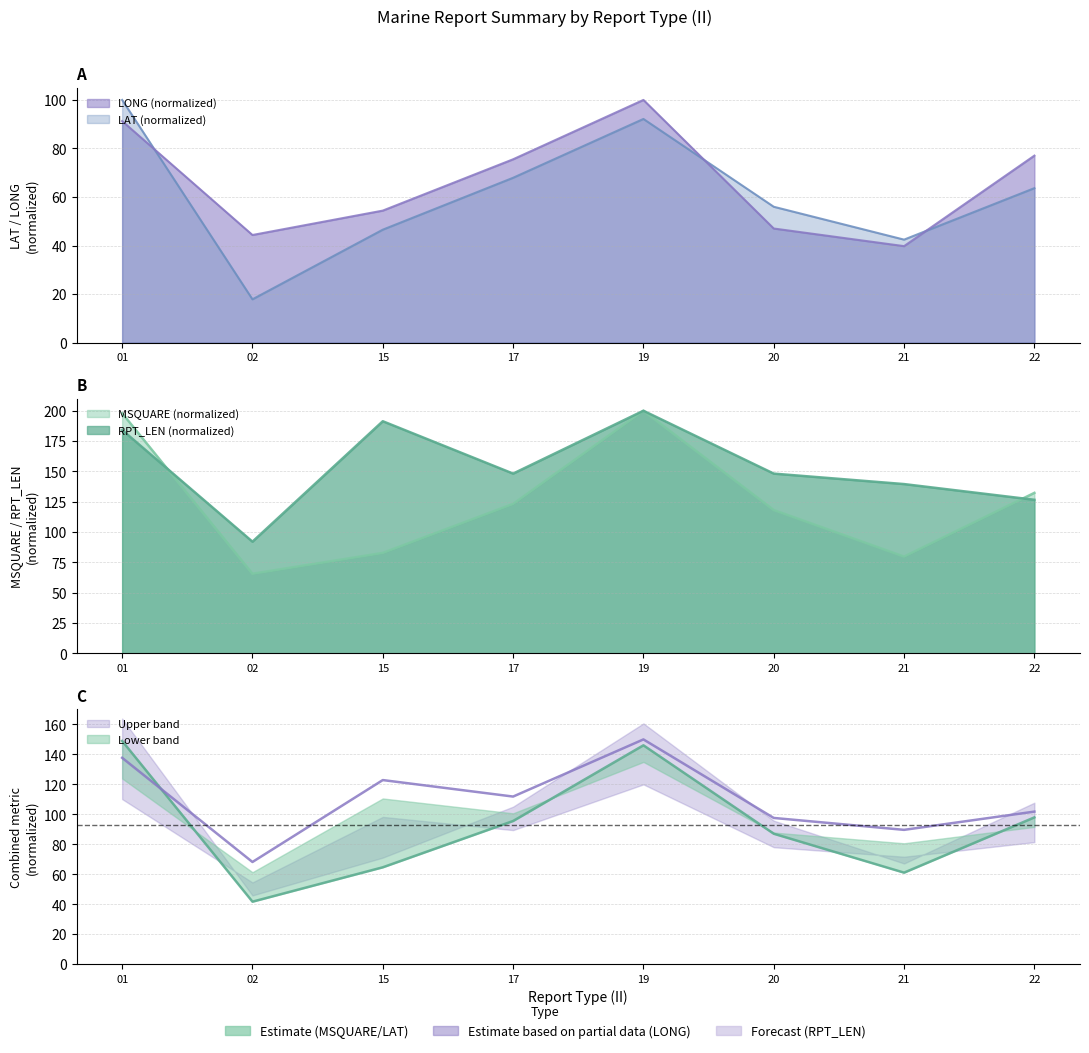

Where is the first local maximum for LAT?

19